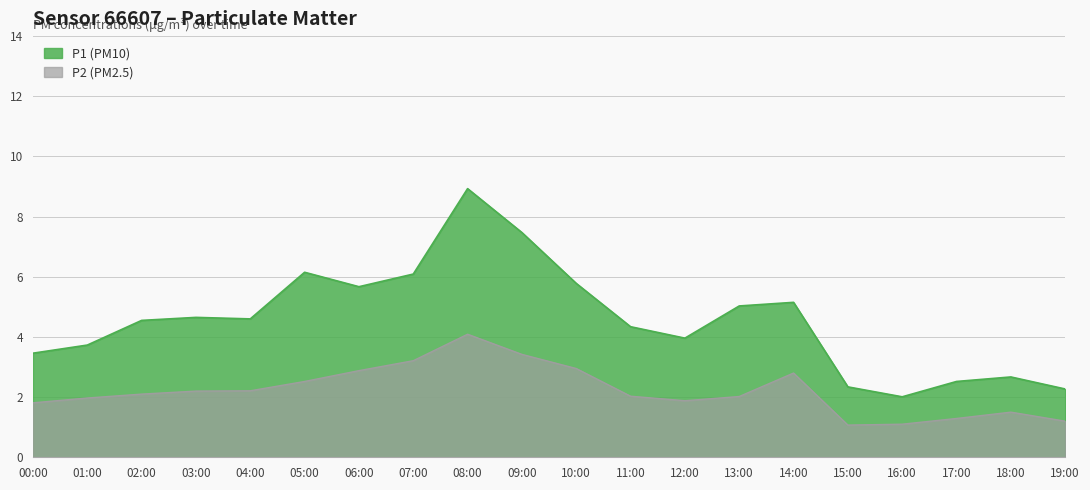

At which label does P1 (PM10) reach its peak?

08:00